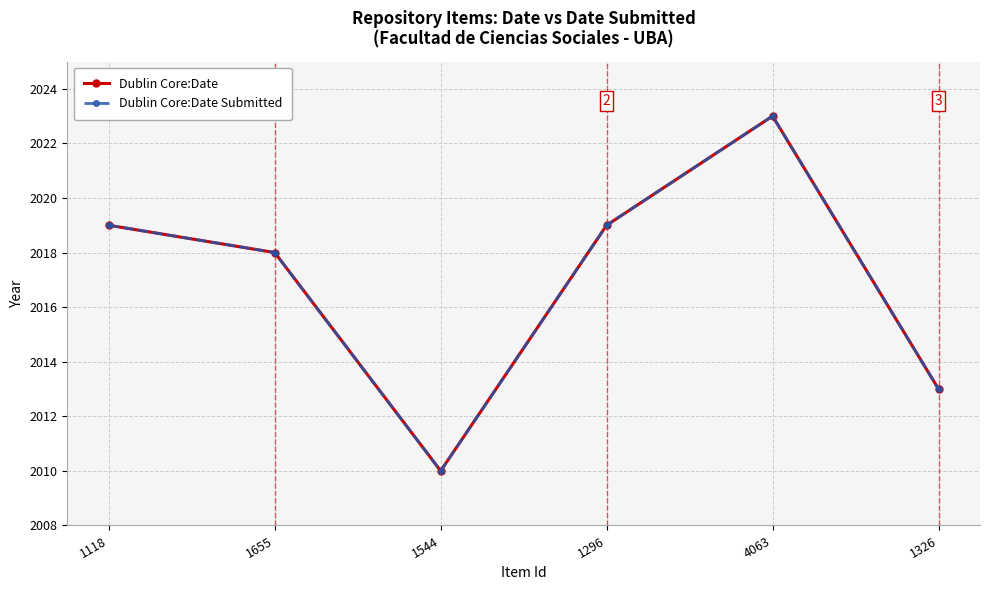

True or false: Dublin Core:Date and Dublin Core:Date Submitted cross at least once.

False